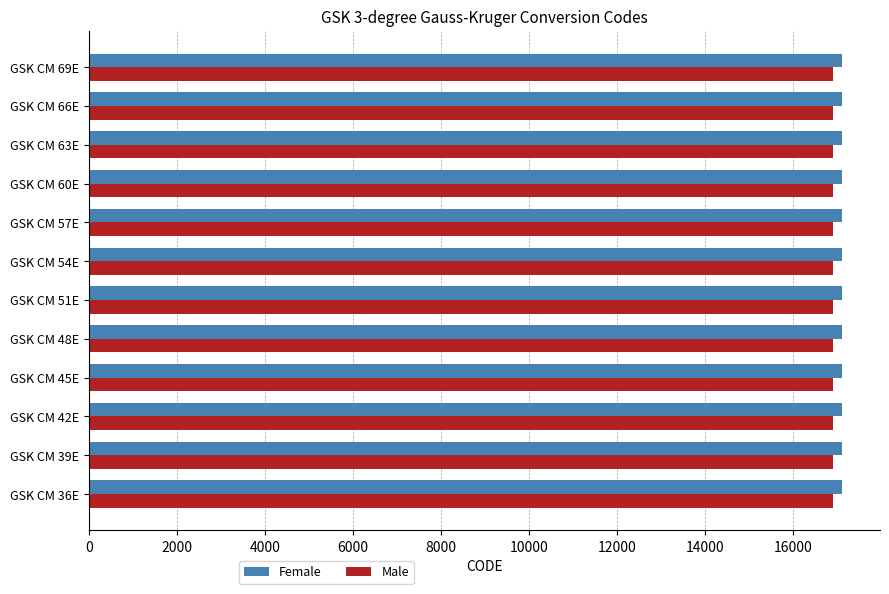

At how many categories does at least one series exceed 16952?

12